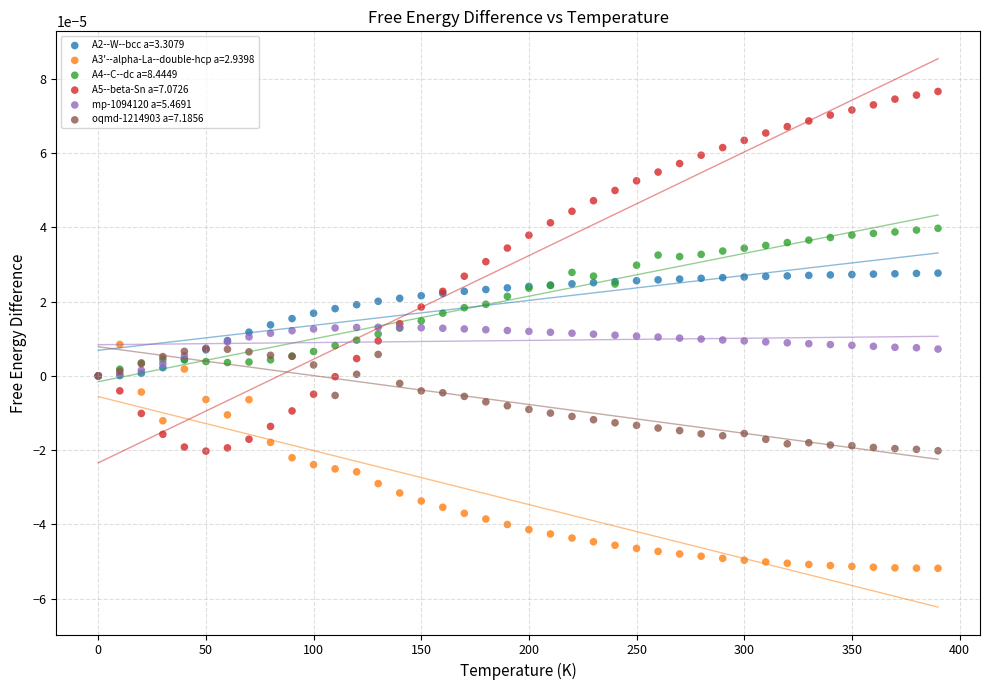

What are all the series names shown in the legend?

A2--W--bcc a=3.3079, A3'--alpha-La--double-hcp a=2.9398, A4--C--dc a=8.4449, A5--beta-Sn a=7.0726, mp-1094120 a=5.4691, oqmd-1214903 a=7.1856